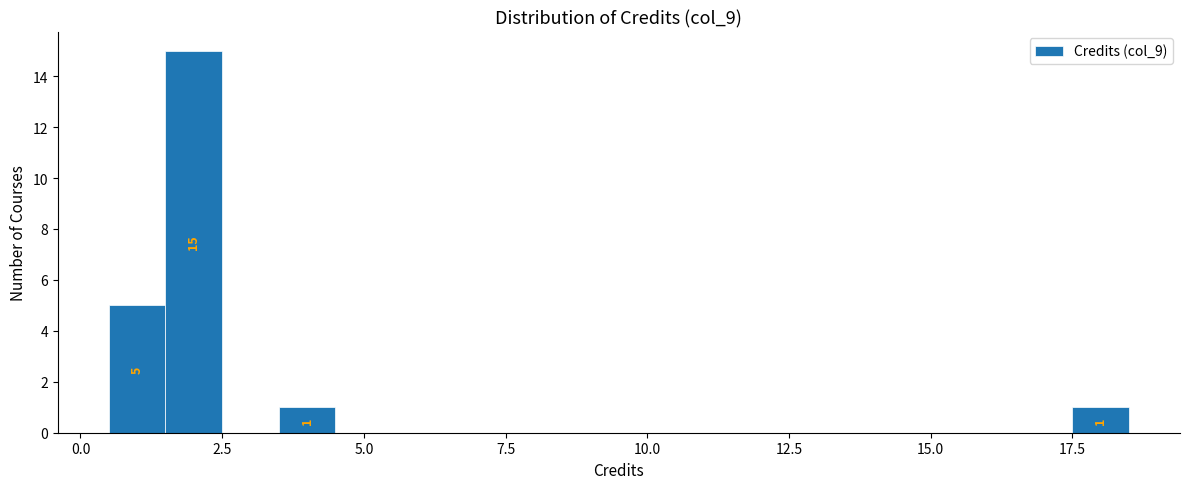

Around what value on the x-axis is the tallest bar? Give the approximate position of its centre, as read against the axis.

2.0